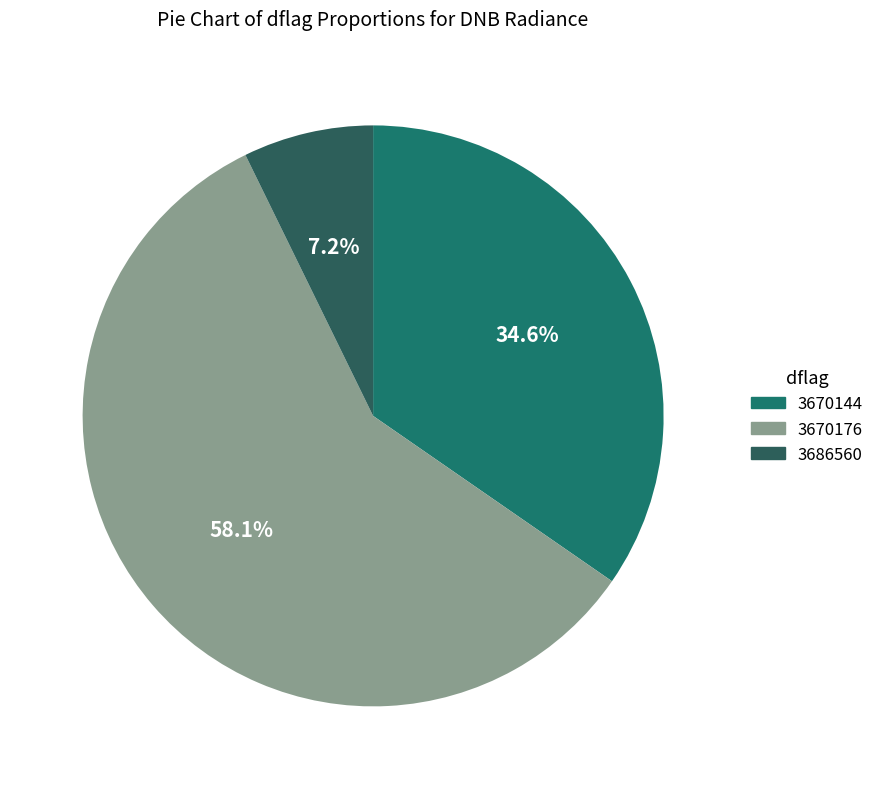

Rank the categories by value from lowest to highest.

3686560, 3670144, 3670176